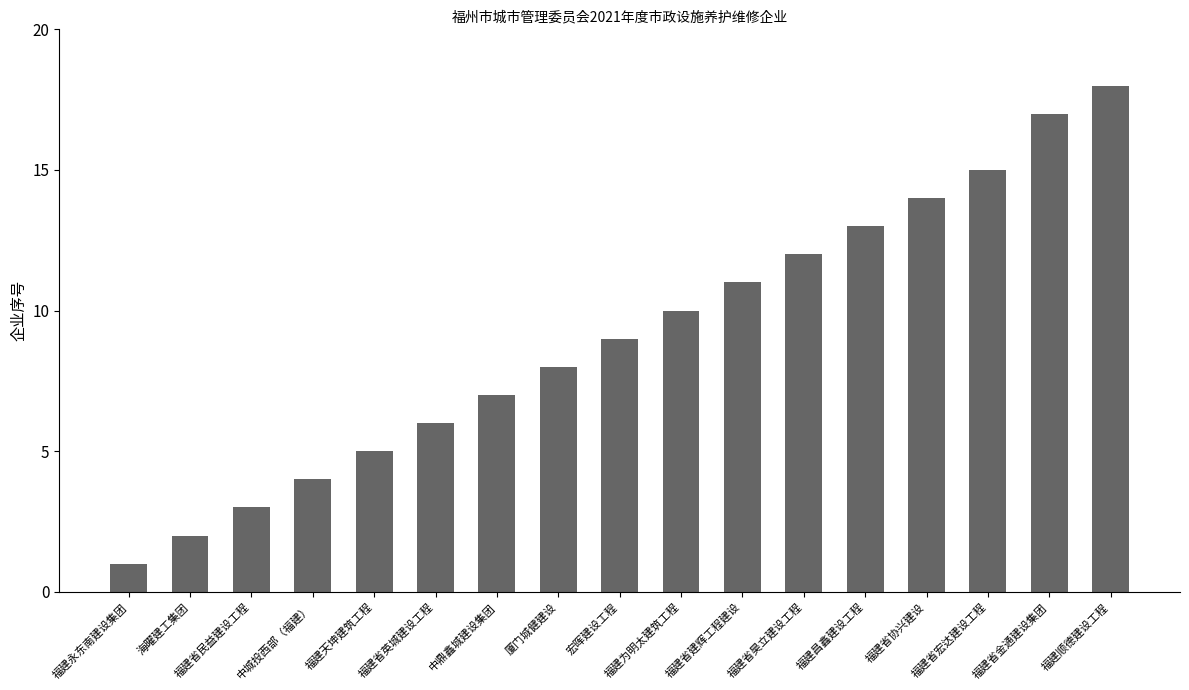

The chart shows a value of 11 at 福建省建辉工程建设. True or false?

True